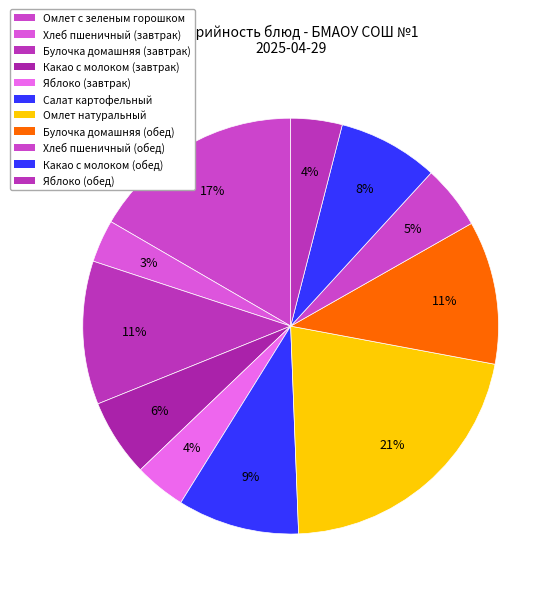

To the nearest percent, what is the combined percentage of Яблоко (завтрак) and Хлеб пшеничный (обед)?

9%